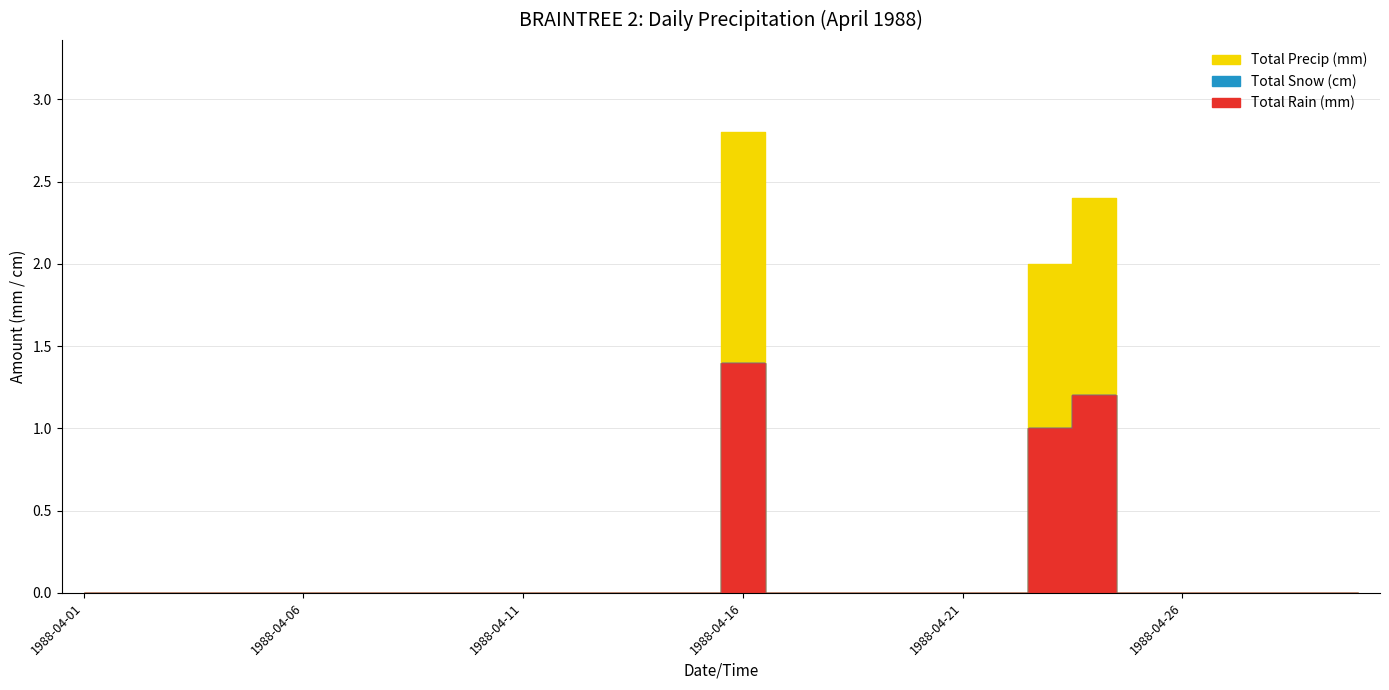

How many interior local peaks does the Total Precip (mm) series have?

2